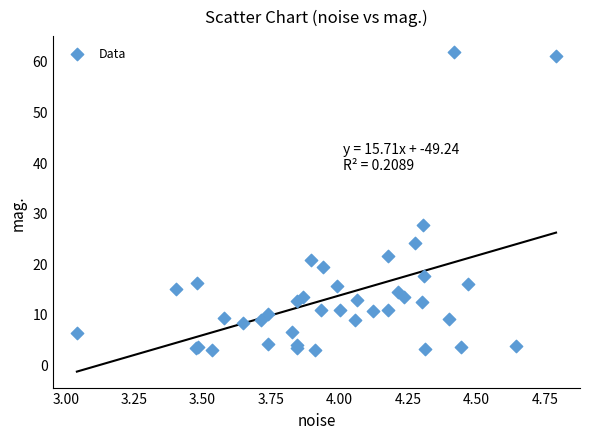

What Y value in the scatter plot is closest to 32?

27.5